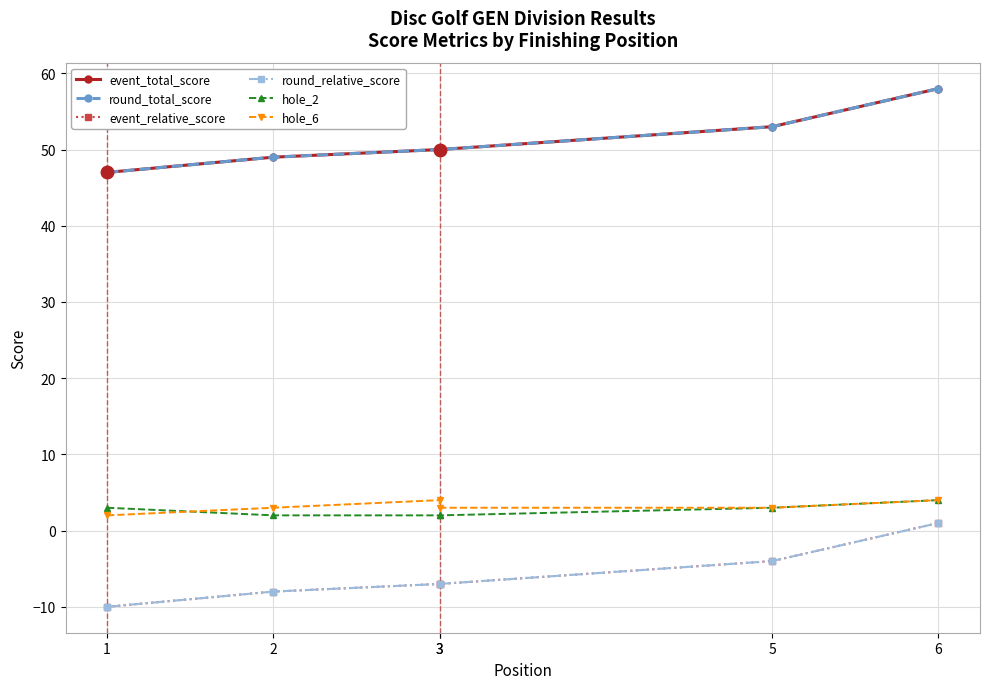

What is the average value of the event_total_score series?

51